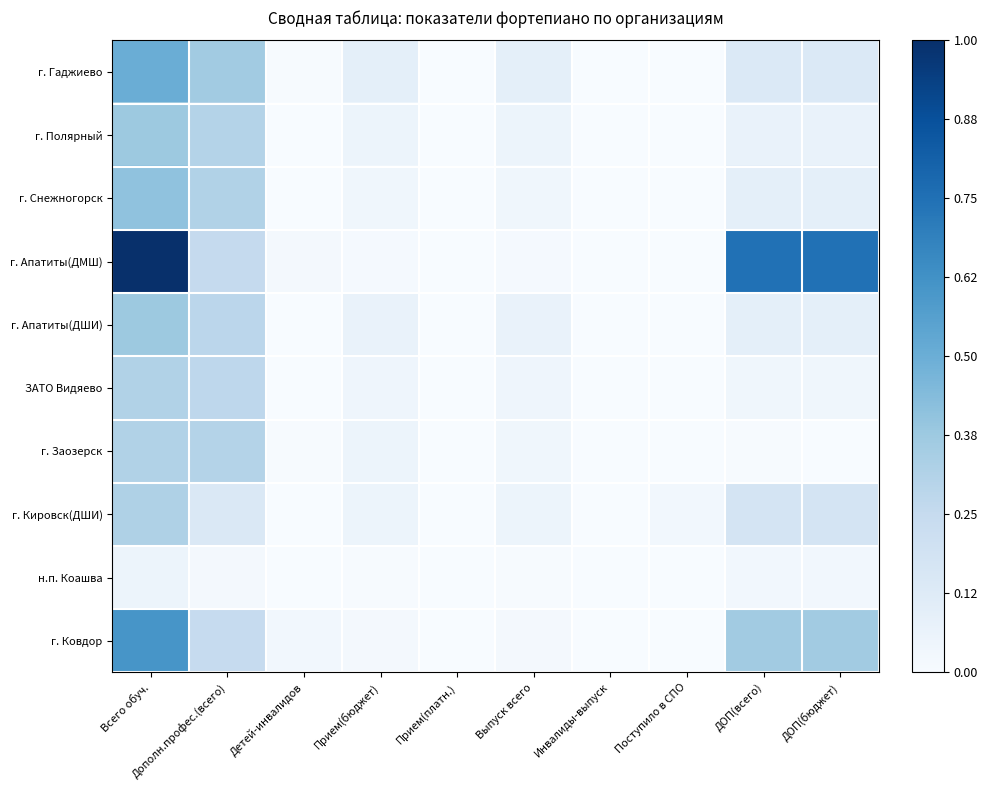

Which label corresponds to the smallest value in the chart?

Прием(платн.)